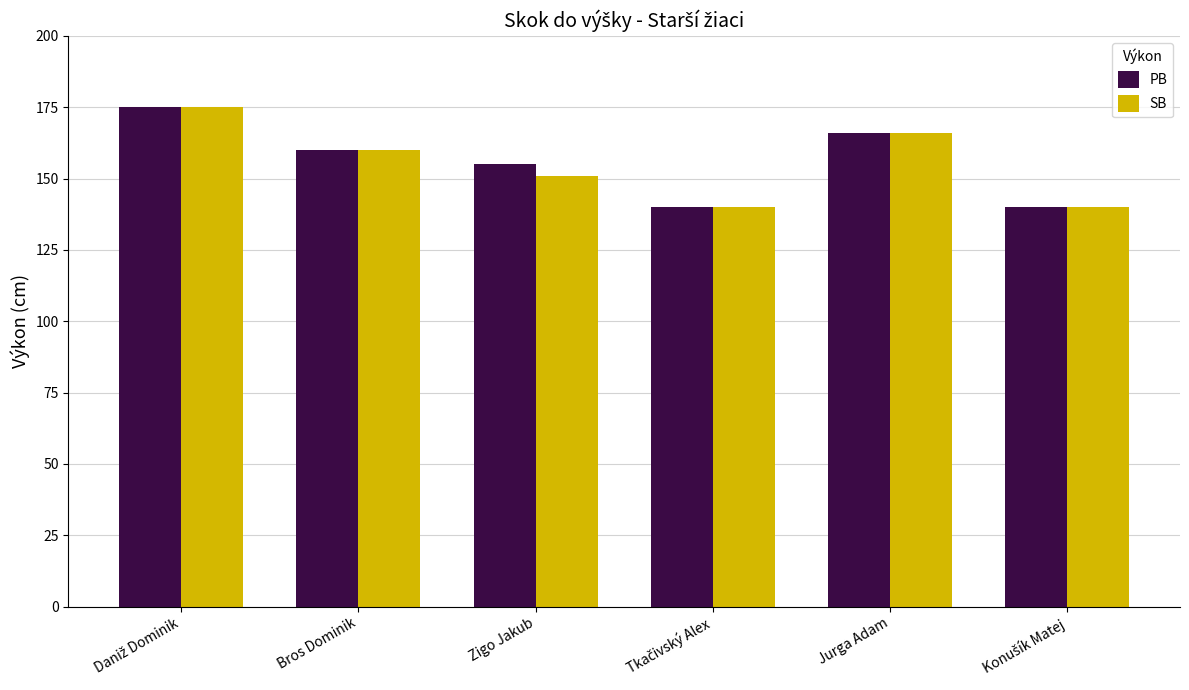

Reading left to right, what are all the values shown in this chart?

PB: 175	160	155	140	166	140
SB: 175	160	151	140	166	140